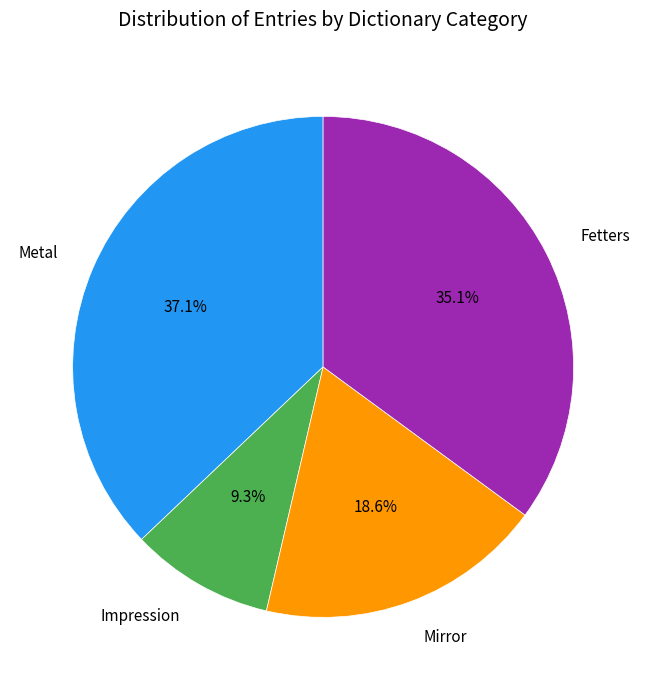

What is the smallest slice in the pie chart?

Impression